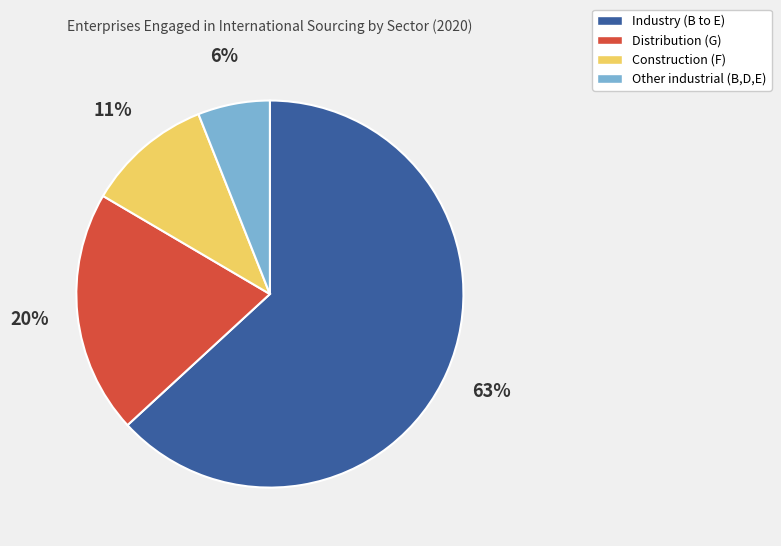

Is Industry (B to E) the majority of the pie?

Yes